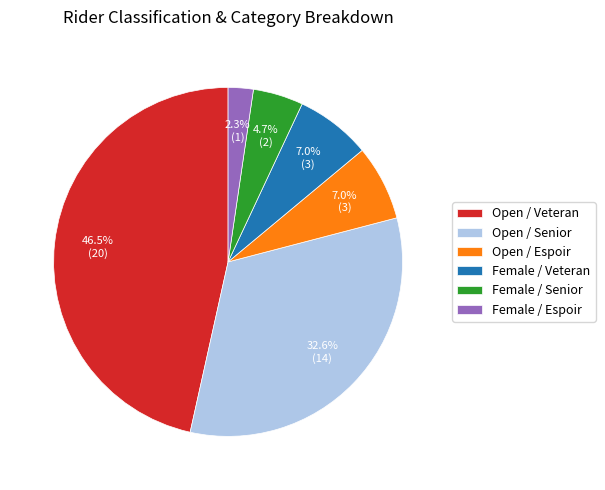

Which category has the biggest portion of the pie?

Open / Veteran